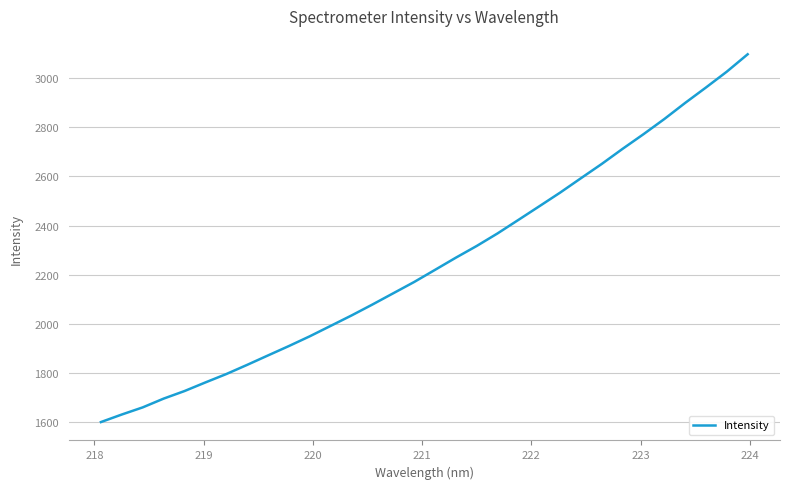

What is the difference between the maximum and minimum values?

1495.5